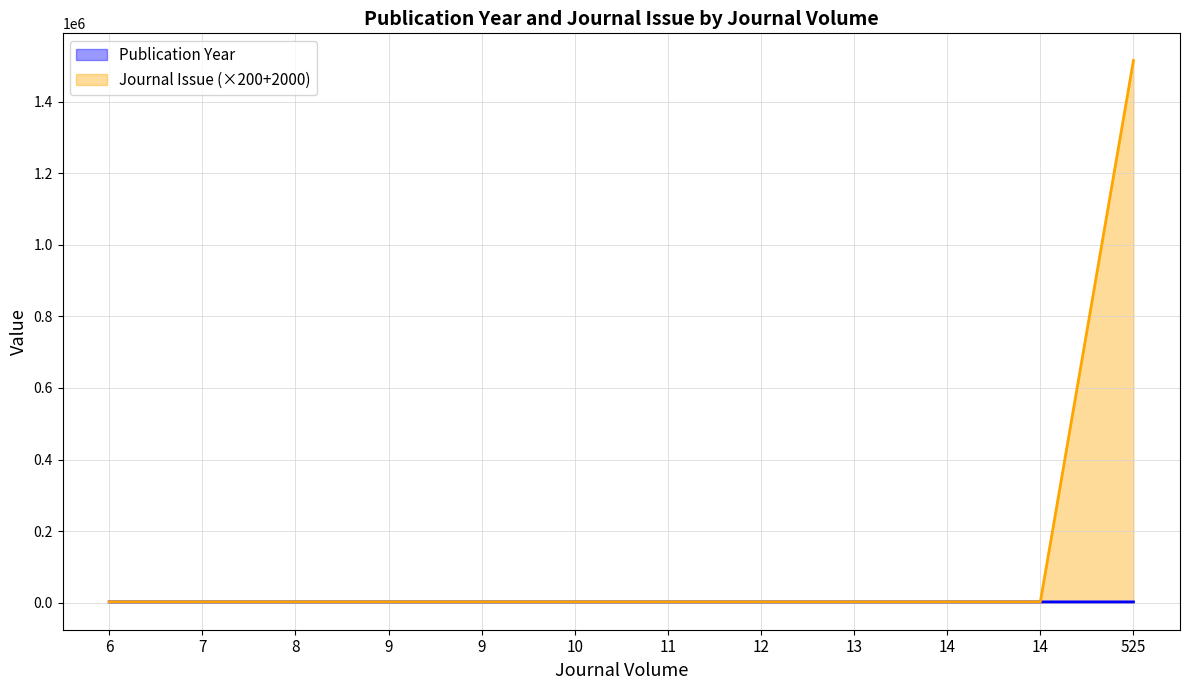

How many lines are shown in the chart?

2